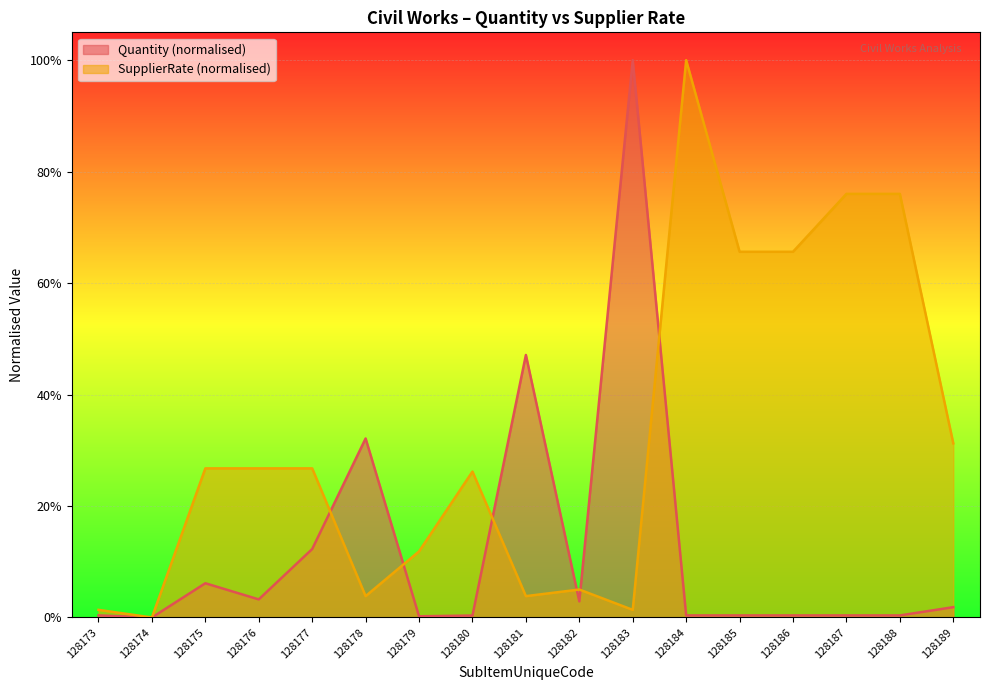

List the labels in order of SupplierRate value, smallest first.

128174, 128173, 128183, 128178, 128181, 128182, 128179, 128180, 128175, 128176, 128177, 128189, 128185, 128186, 128187, 128188, 128184